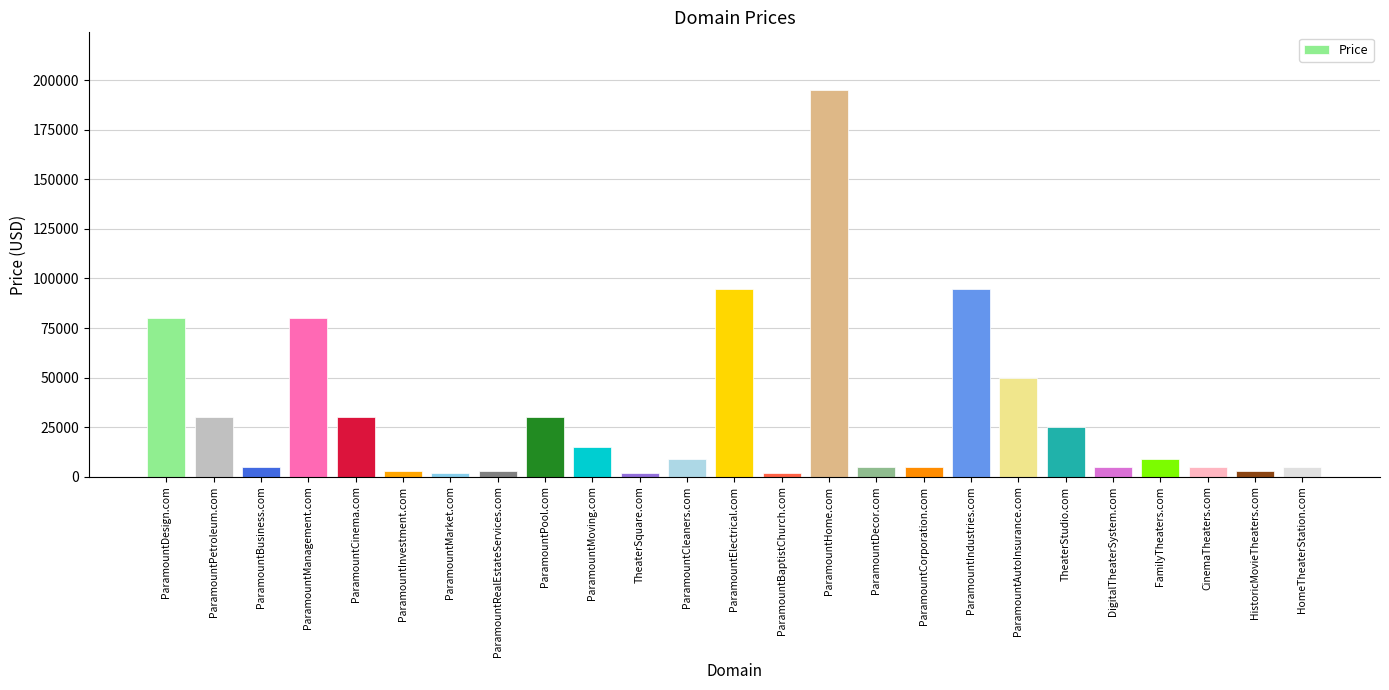

What is the maximum value shown in the chart?

194888